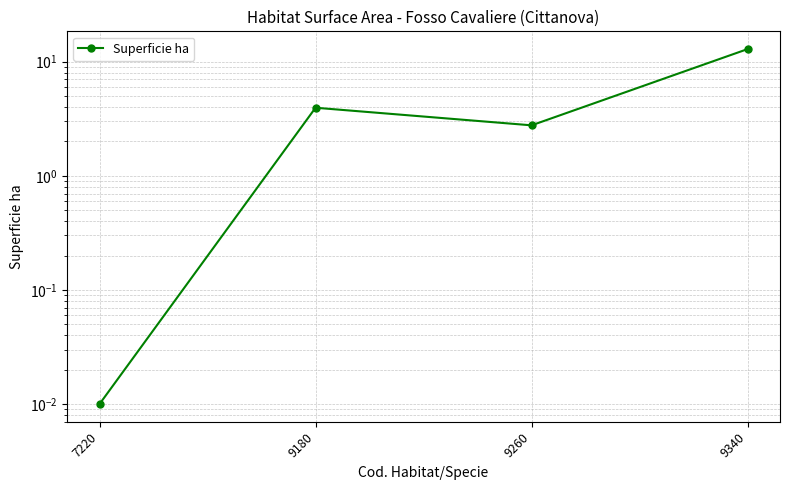

Rank the categories by value from highest to lowest.

9340, 9180, 9260, 7220